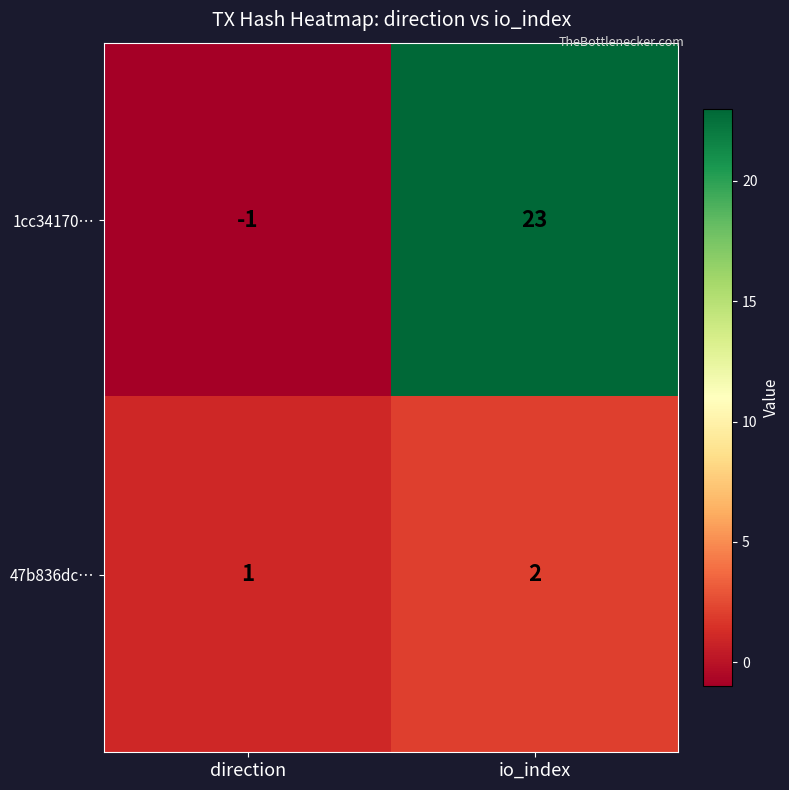

Which category has the lowest value across all series?

direction